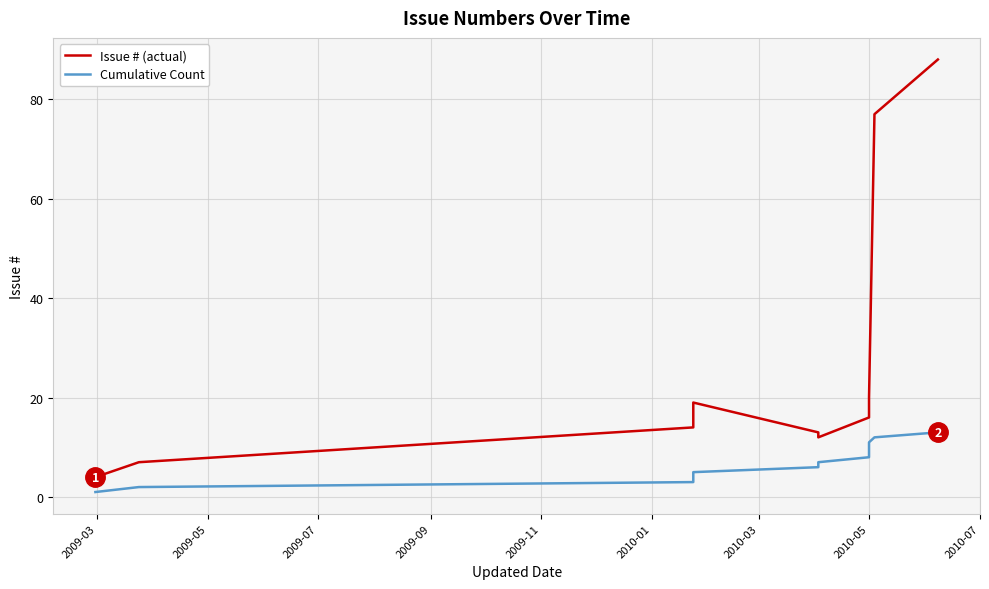

What is the label of the 6th point from the right?

2010-05